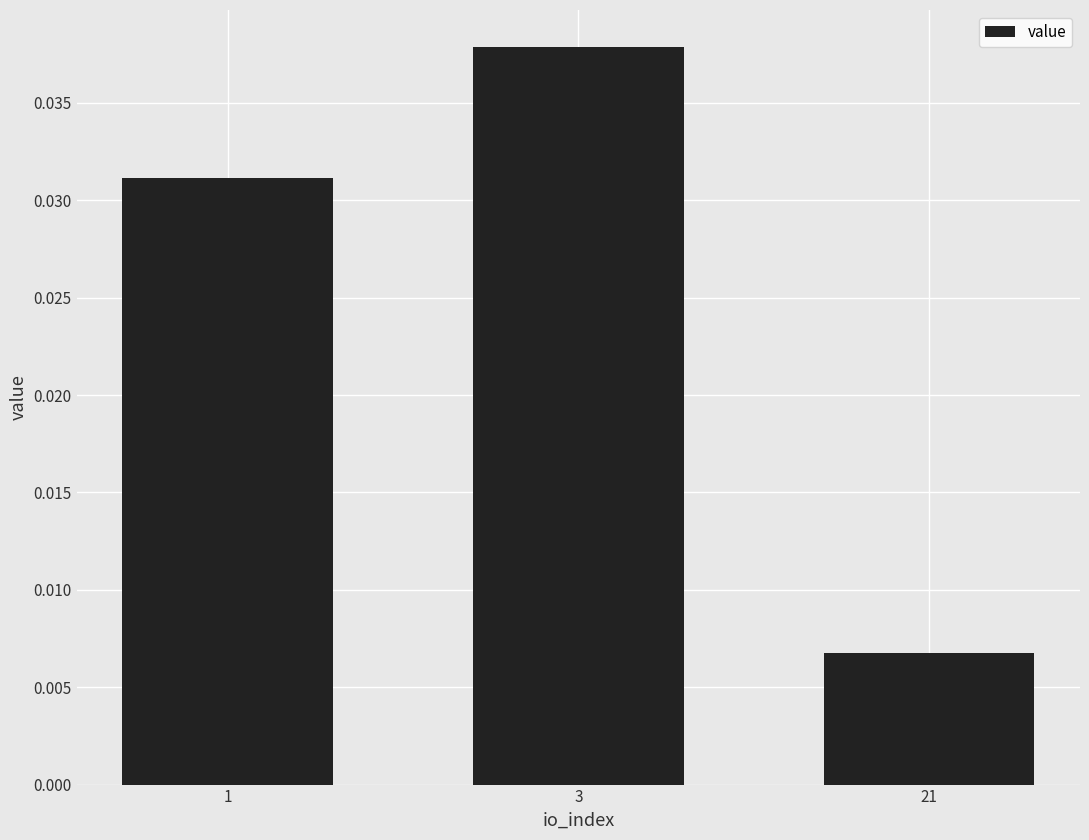

Count the values in the range 0 to 1.

3